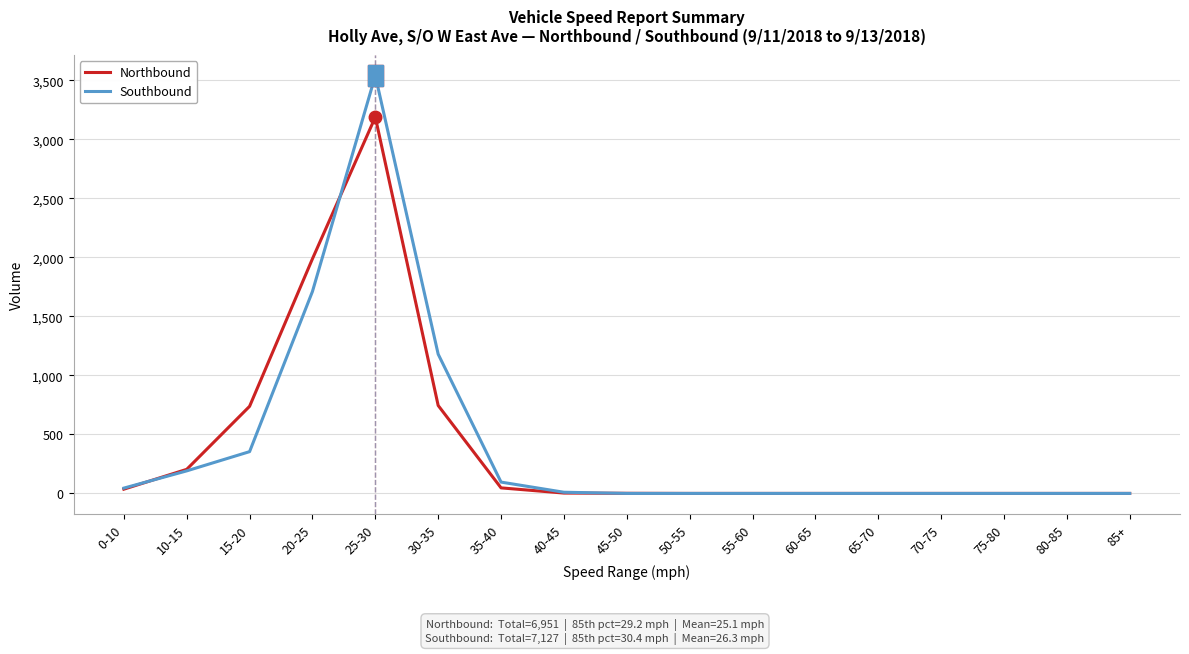

The value of Southbound at 0-10 is 45. True or false?

True